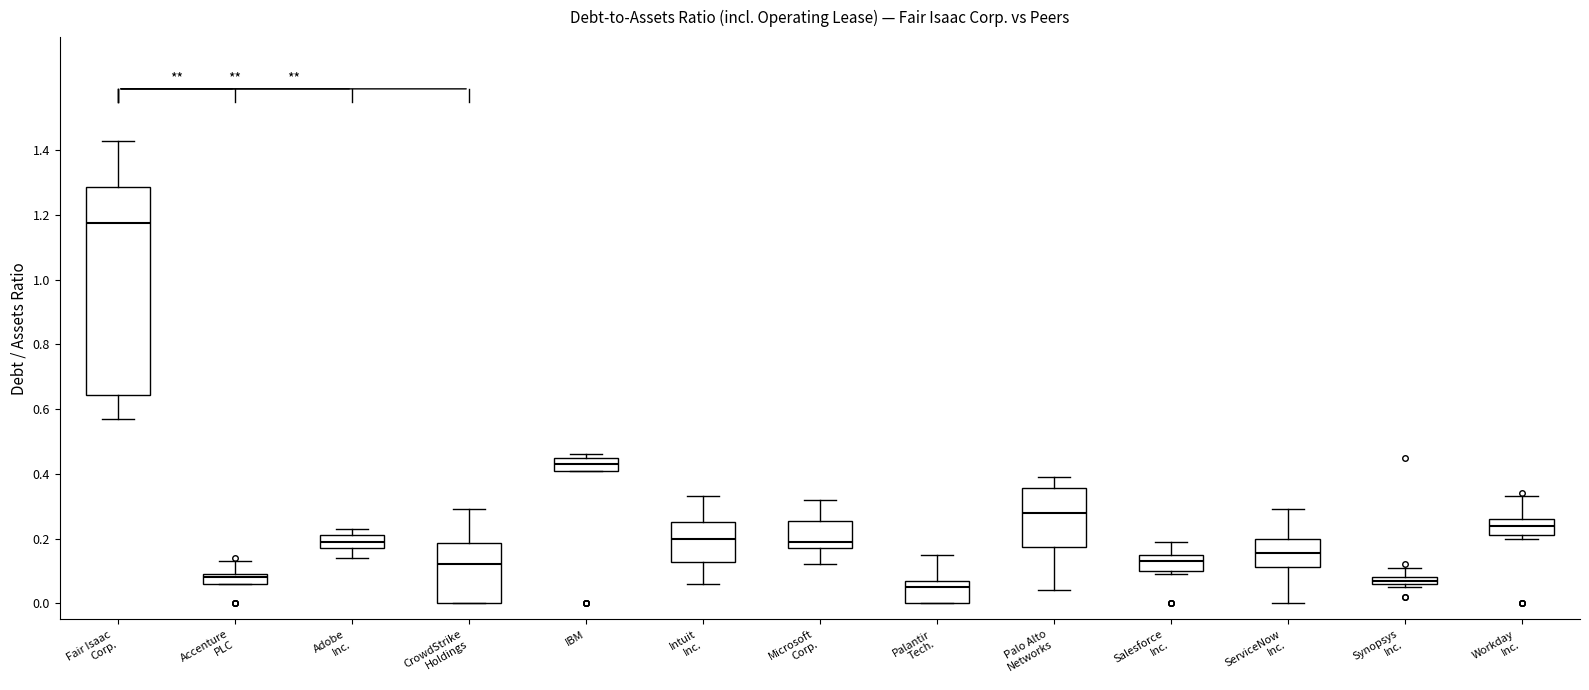

Which box is the tallest, from its lower edge to its upper edge?

Fair Isaac Corp.